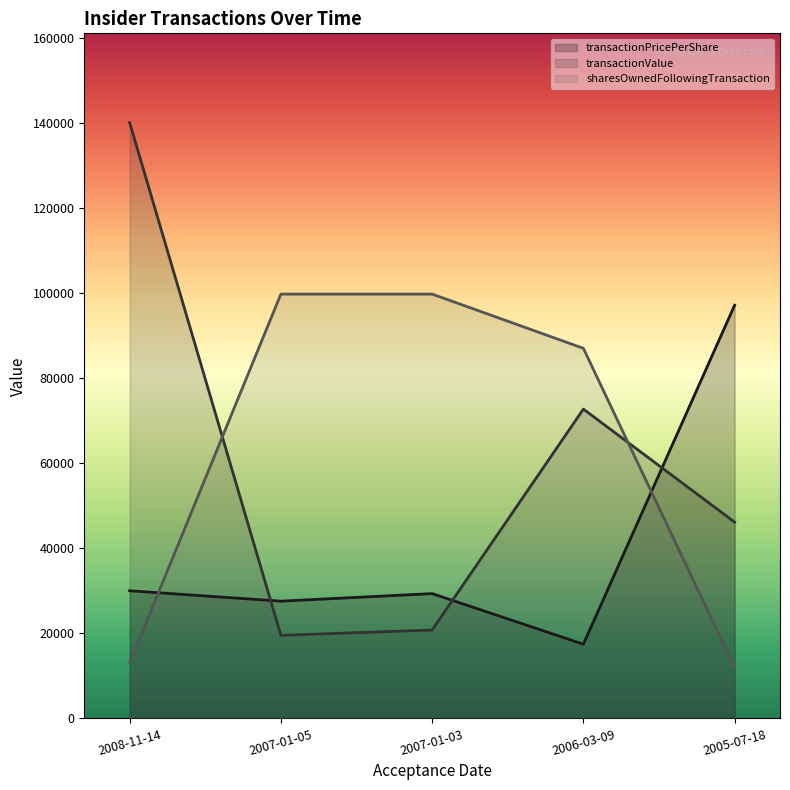

How many intersections are there between sharesOwnedFollowingTransaction and transactionValue?

2